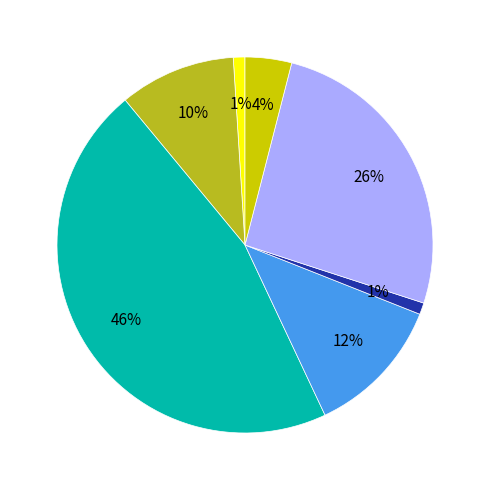

Is there any slice that represents more than half of the pie?

No